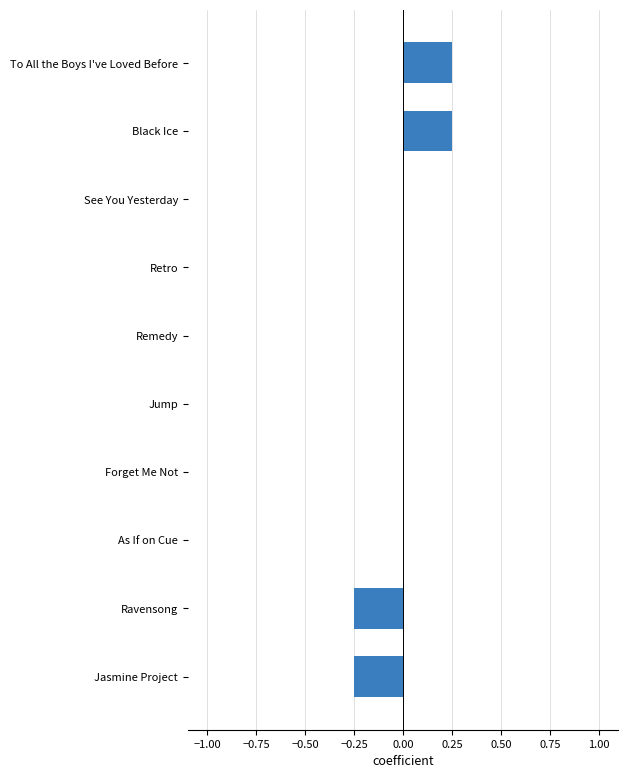

The value at Jump is -0.3. True or false?

False